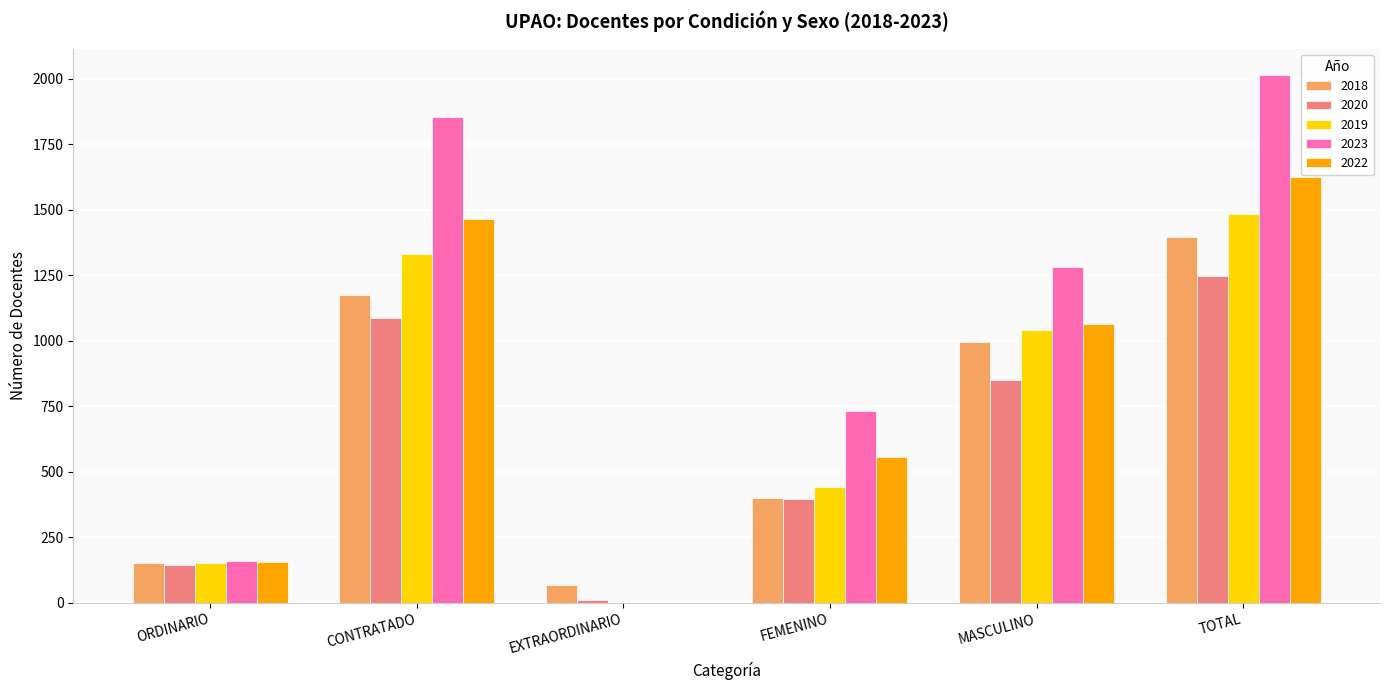

The value of 2022 at FEMENINO is 885. True or false?

False